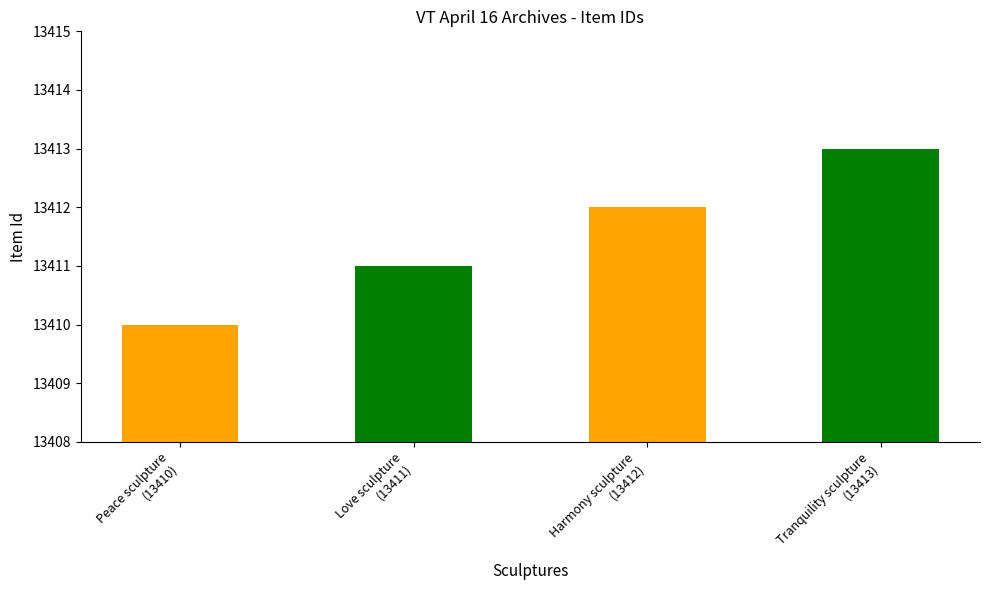

What is the average value?

13412